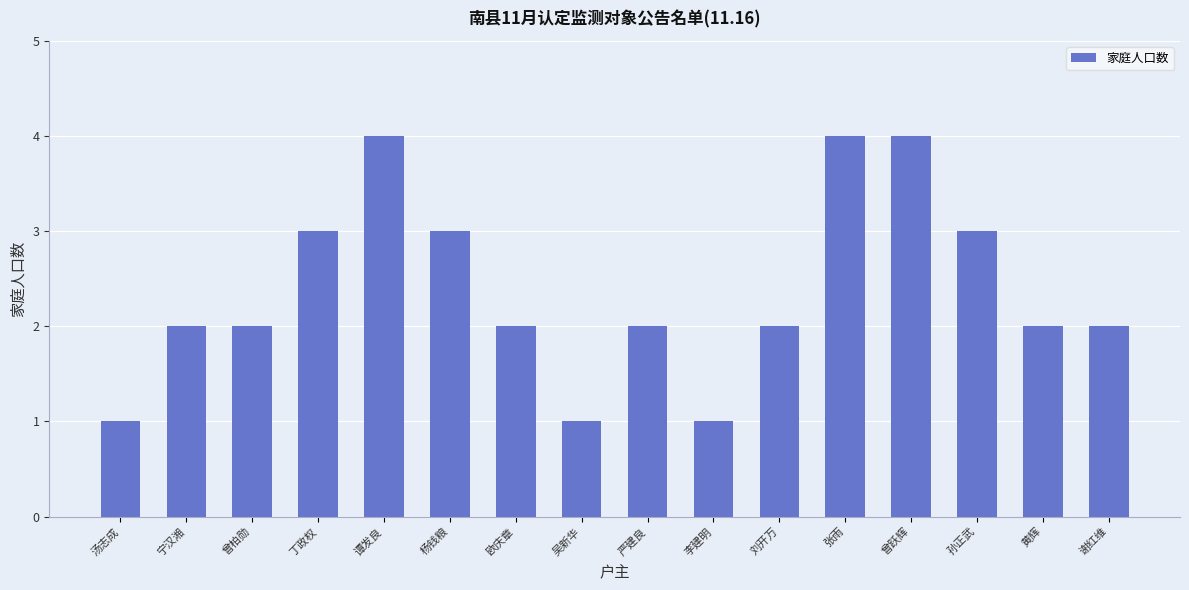

What position from the left is 黄辉?

15